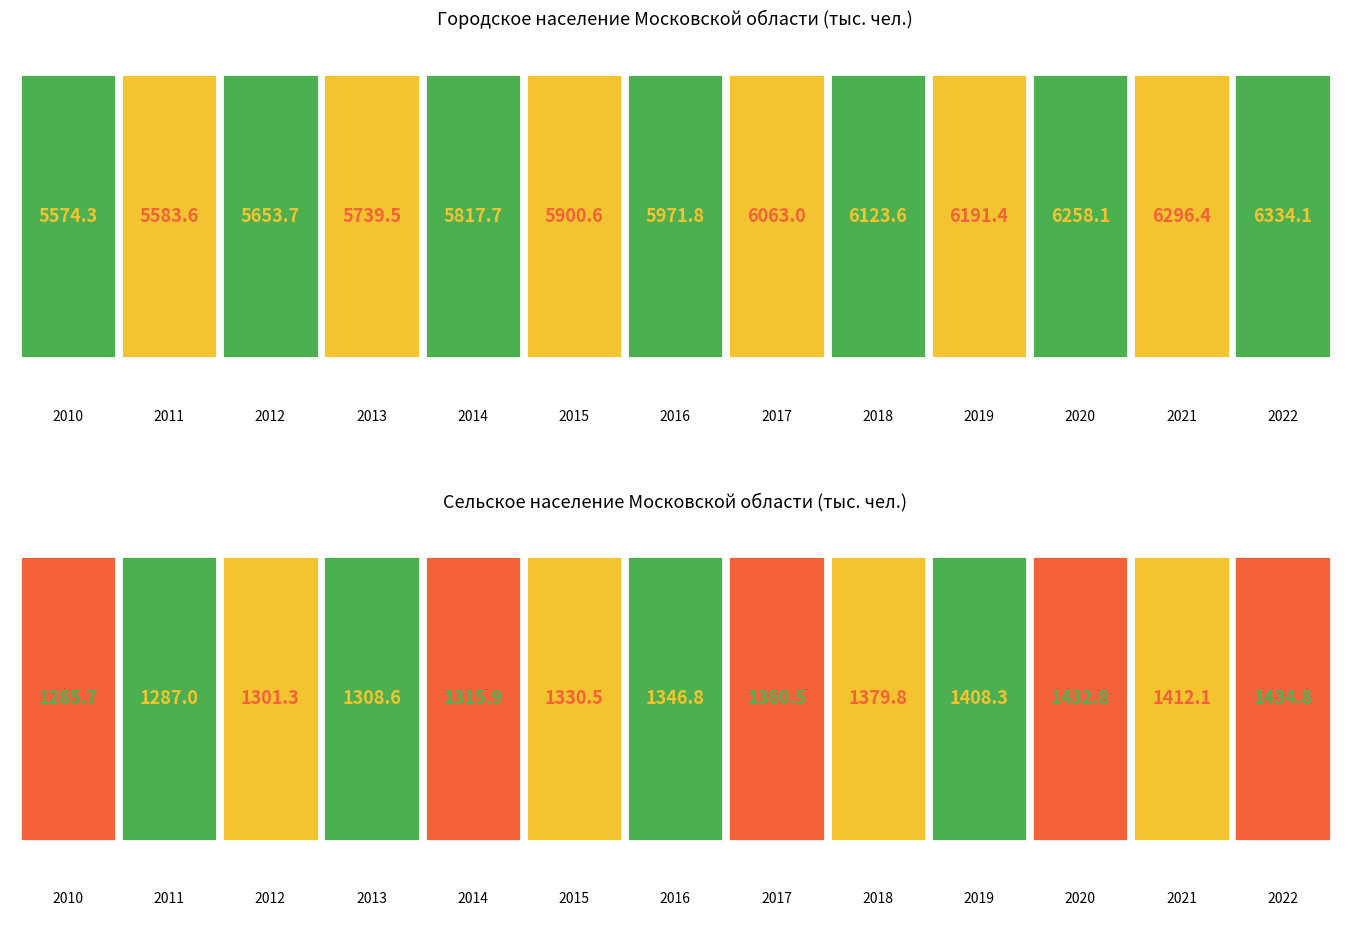

How many data points in сельское (тыс.чел.) are less than 1346?

6